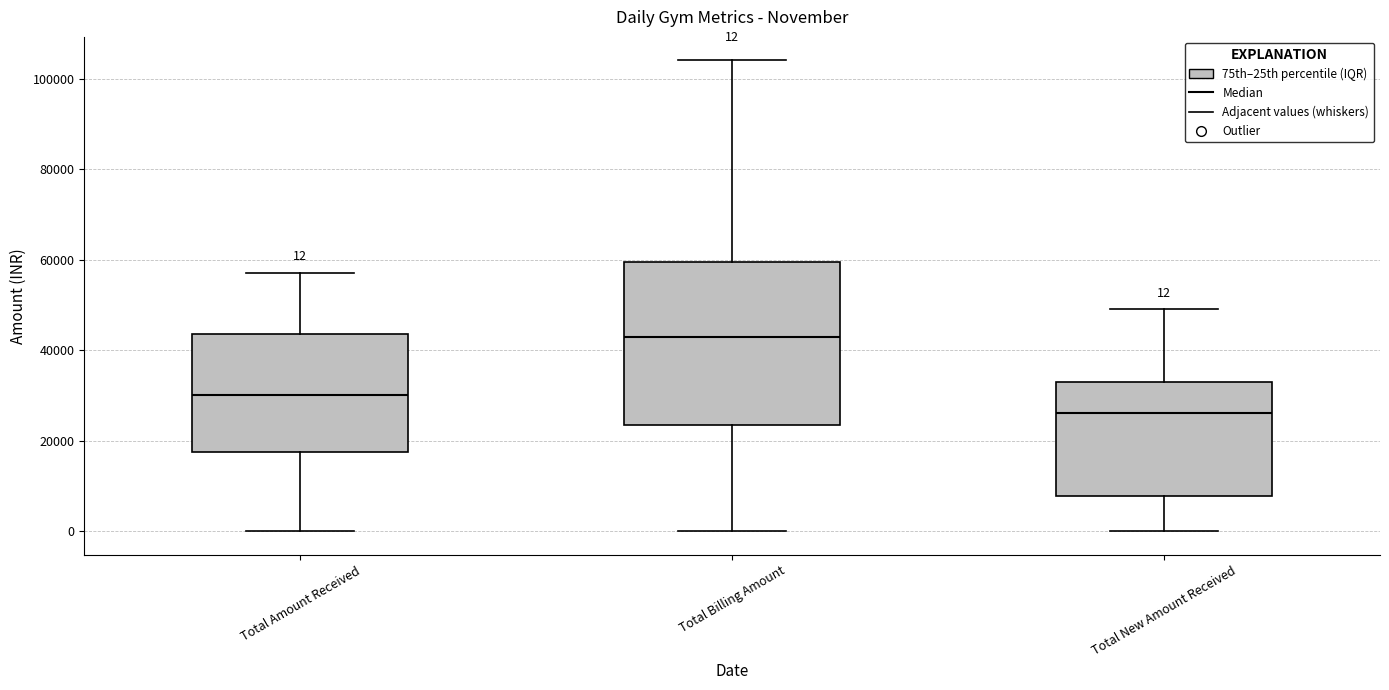

Comparing the boxes themselves (not the whiskers), which one is the tallest?

Total Billing Amount